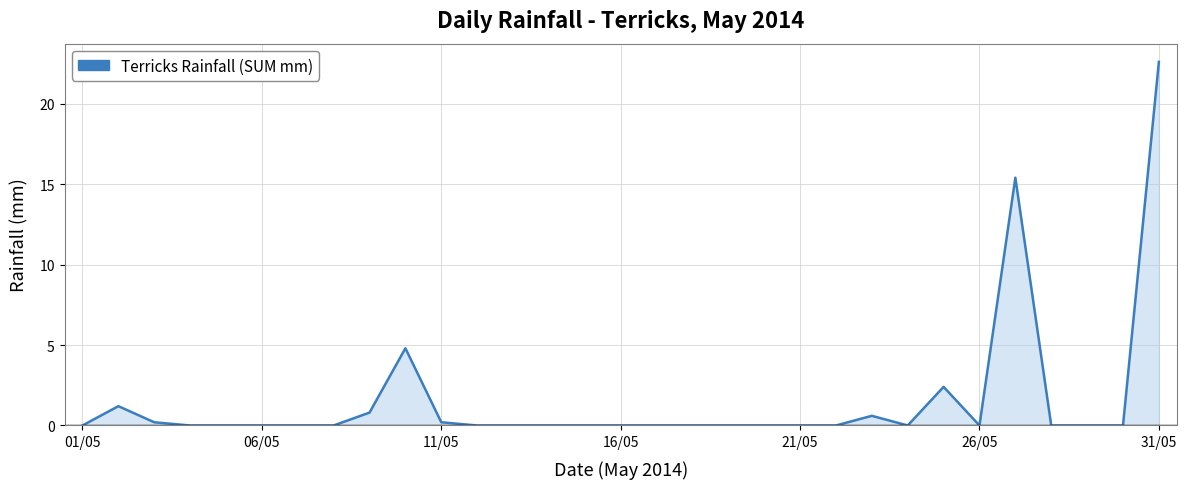

What is the maximum value shown in the chart?

22.6